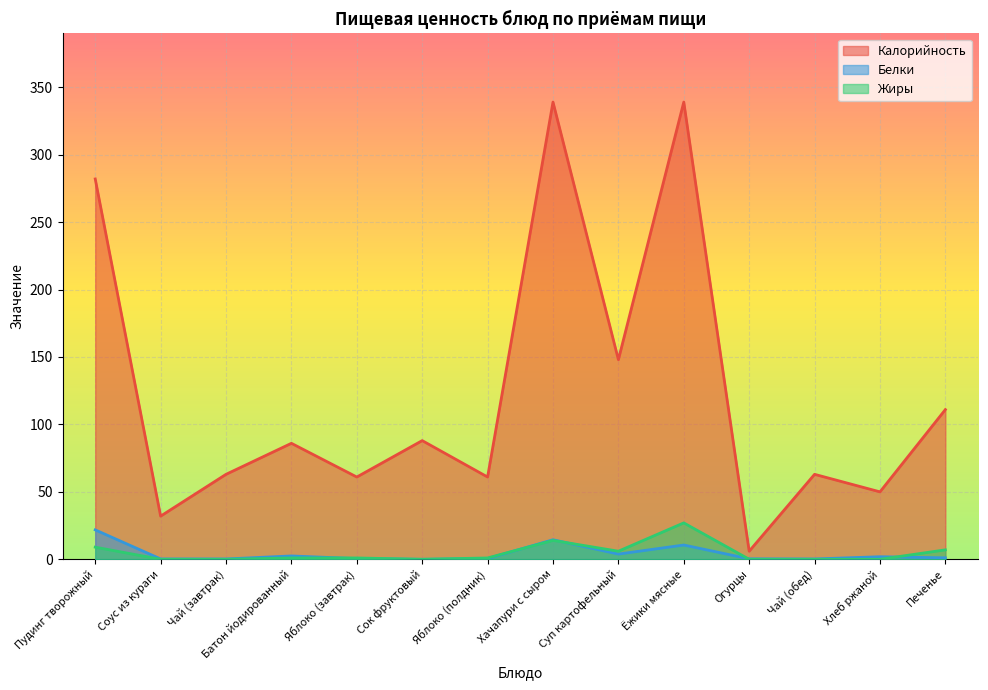

The value of Белки at Батон йодированный is 2.5. True or false?

True